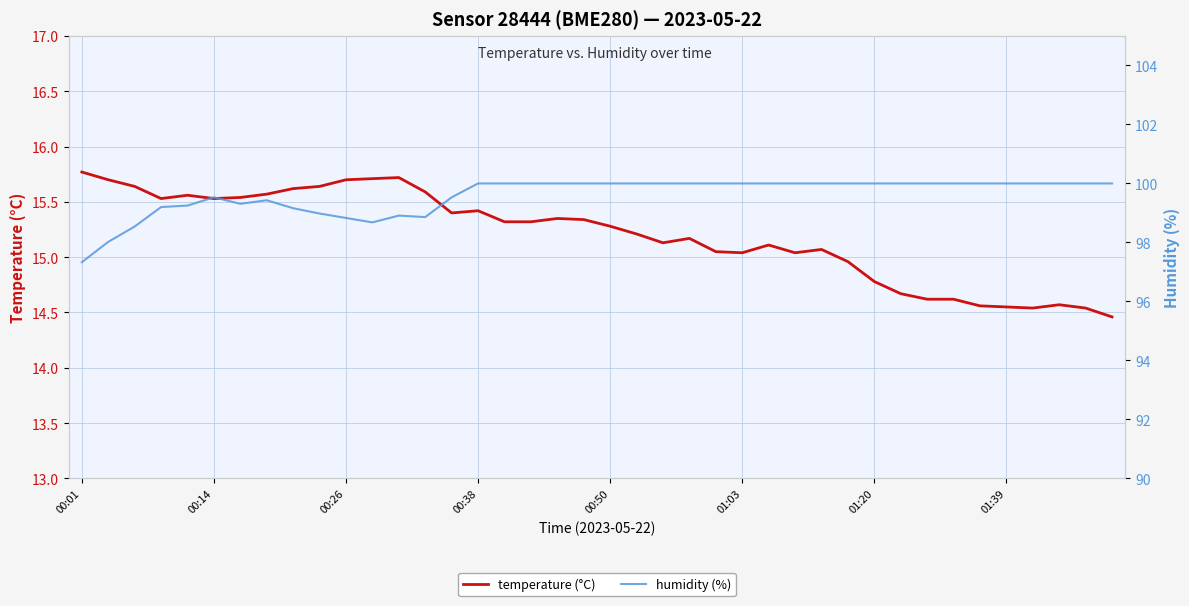

True or false: temperature and humidity cross at least once.

False